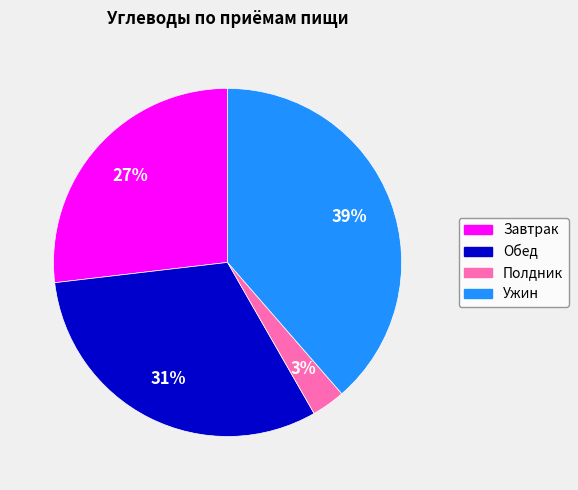

How many segments does this pie chart have?

4